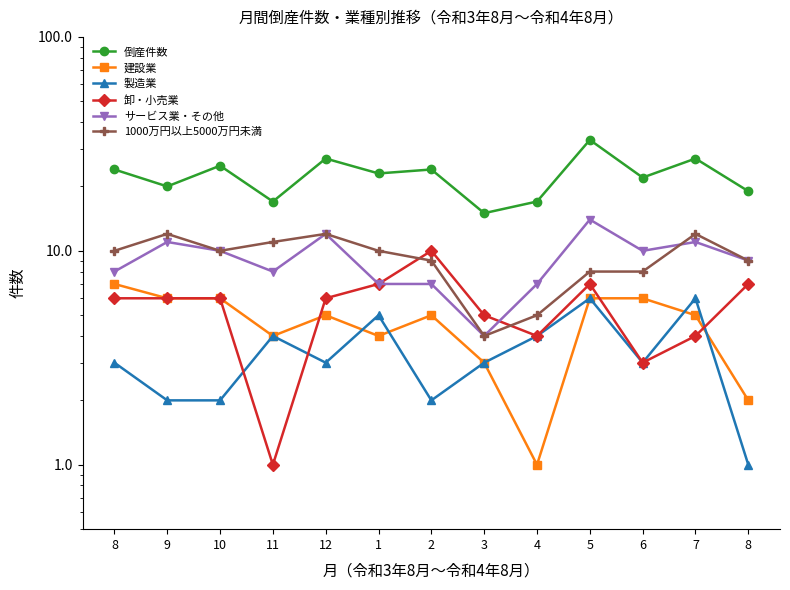

Which series has the widest spread of values?

倒産件数